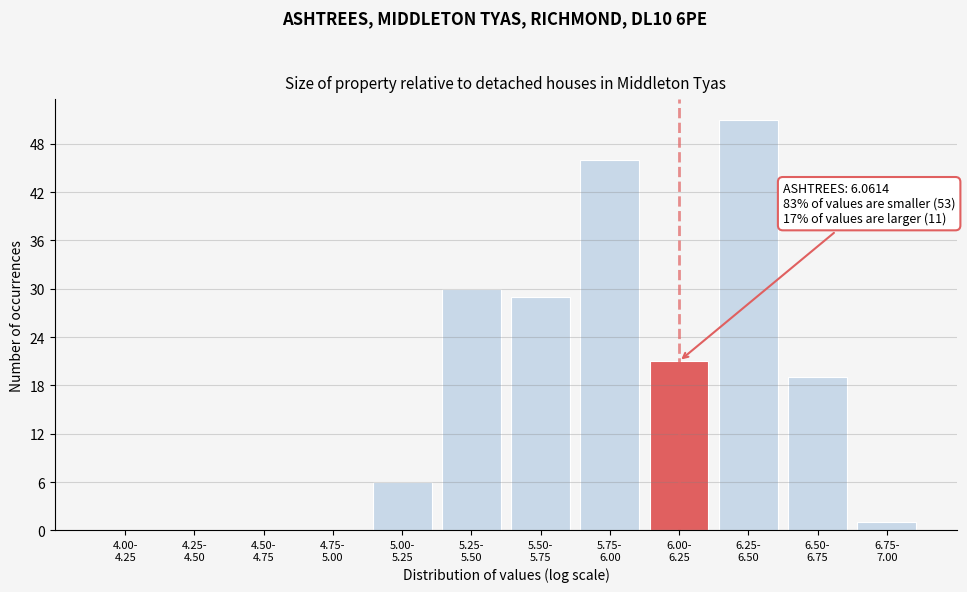

What is the greatest value displayed?

51